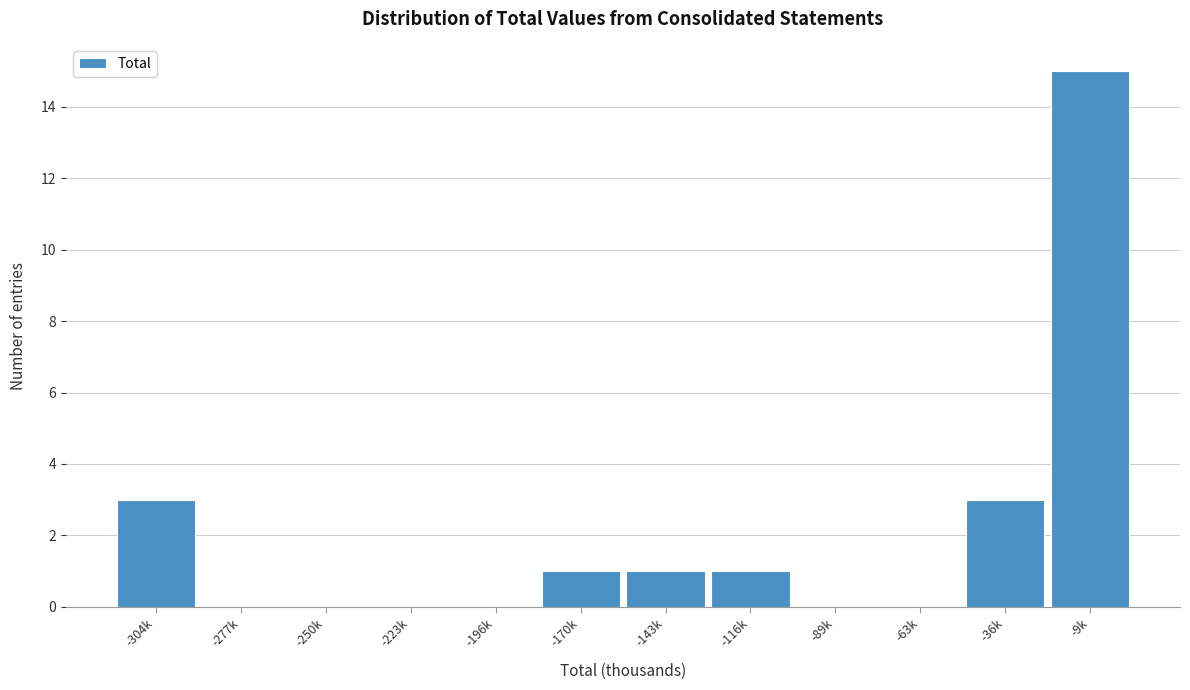

Reading left to right, what are all the values shown in this chart?

-304k=3	-277k=0	-250k=0	-223k=0	-196k=0	-170k=1	-143k=1	-116k=1	-89k=0	-63k=0	-36k=3	-9k=15